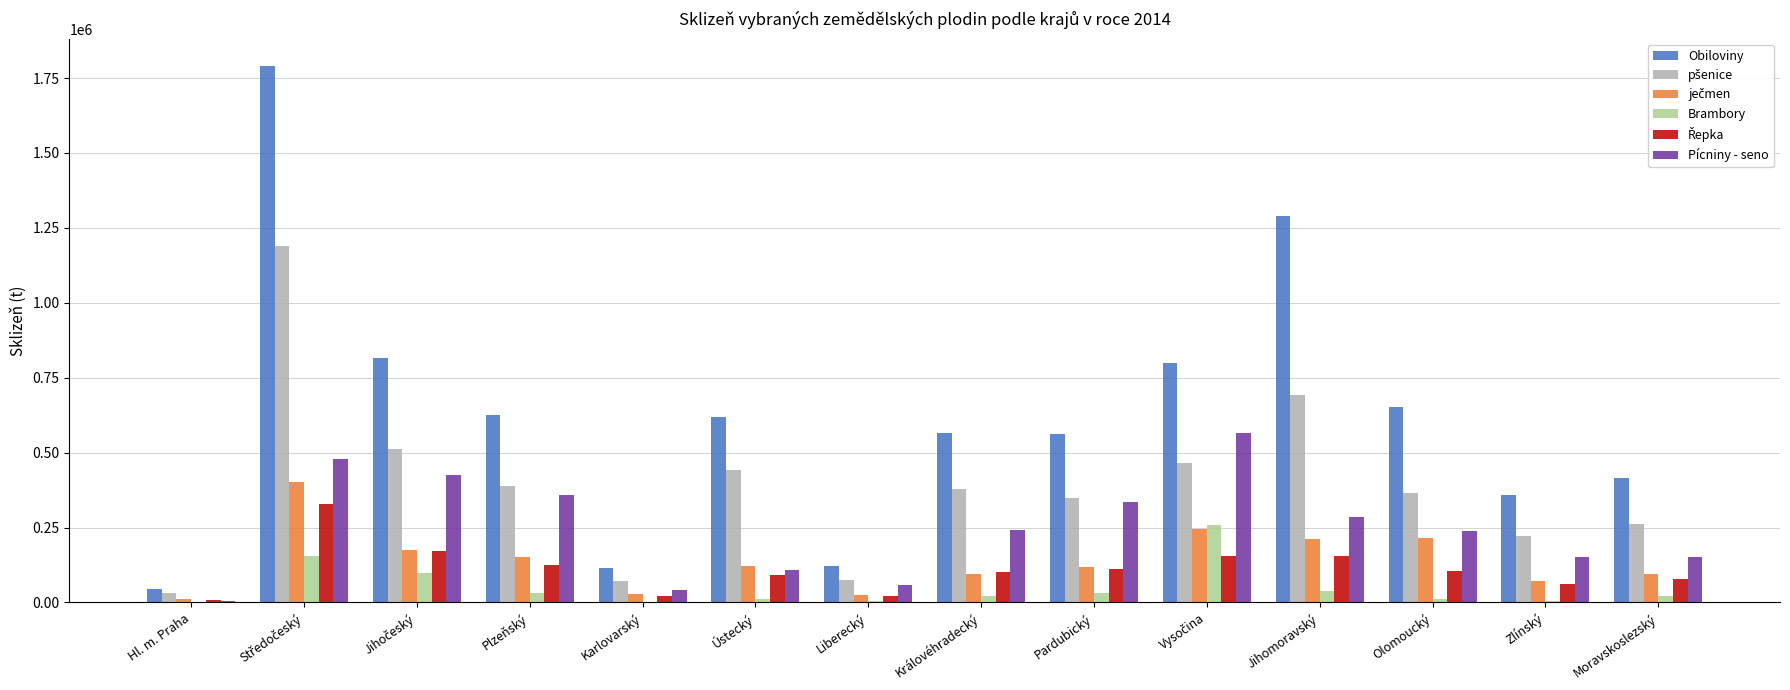

Where is Pícniny - seno nearest to the value 285344?

Jihomoravský